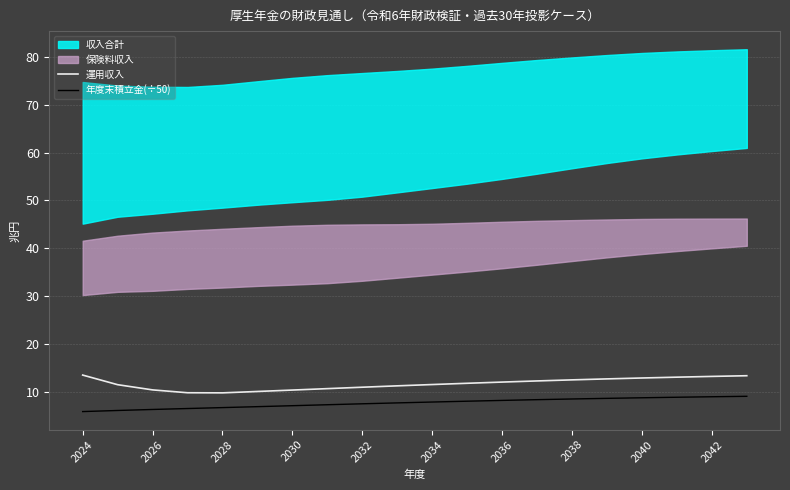

The value of 運用収入 at 2024 is 13.4. True or false?

True